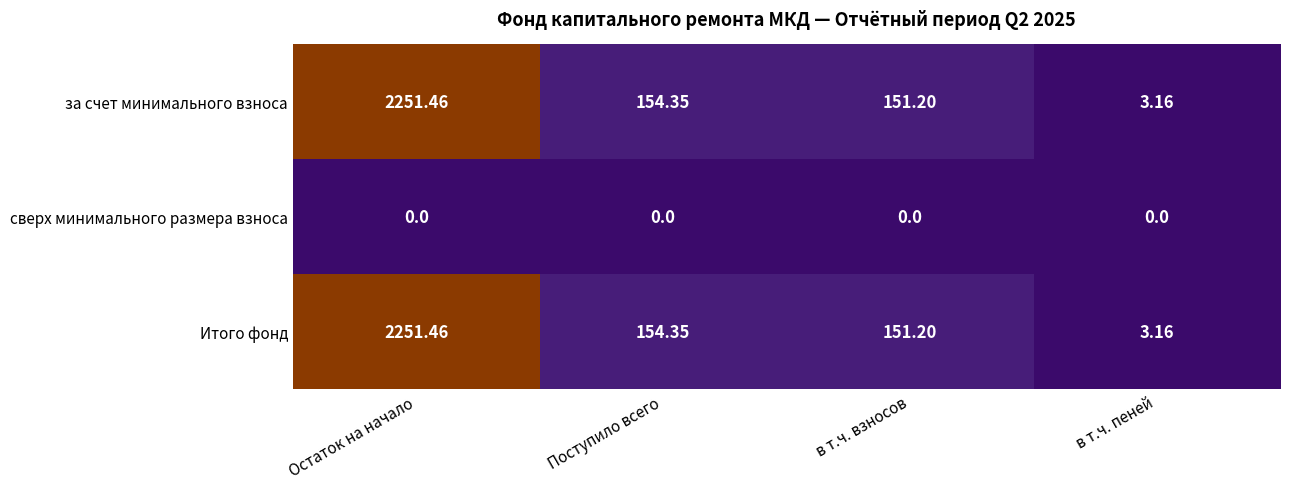

List the labels in order of за счет минимального взноса value, largest first.

Остаток на начало, Поступило всего, в т.ч. взносов, в т.ч. пеней